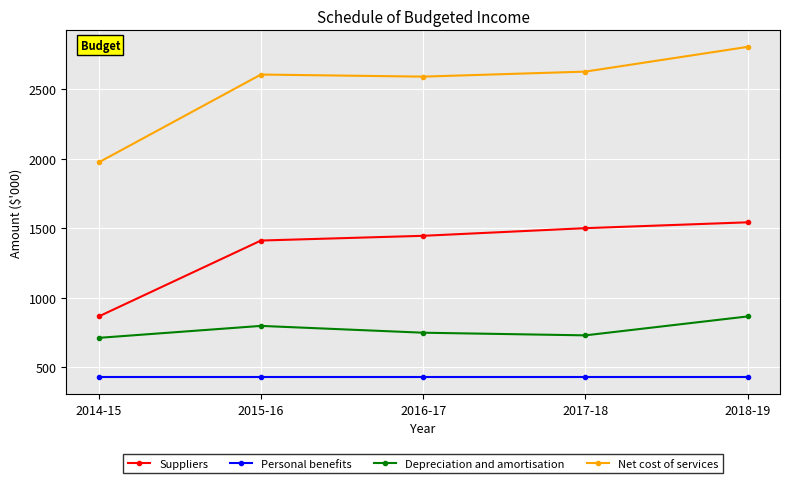

True or false: Depreciation and amortisation and Suppliers cross at least once.

False